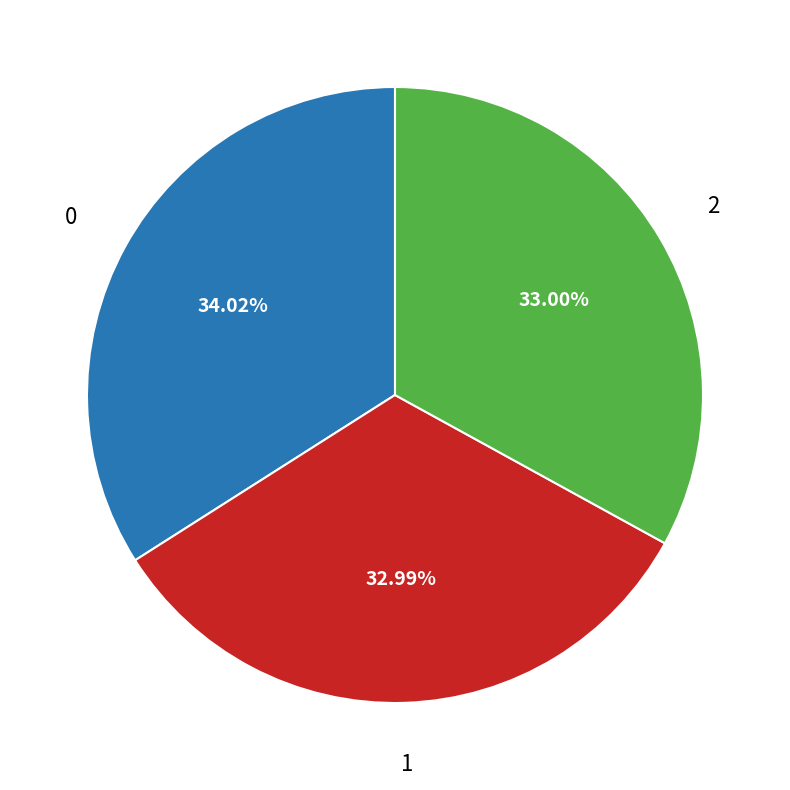

How many slices are in this pie chart?

3